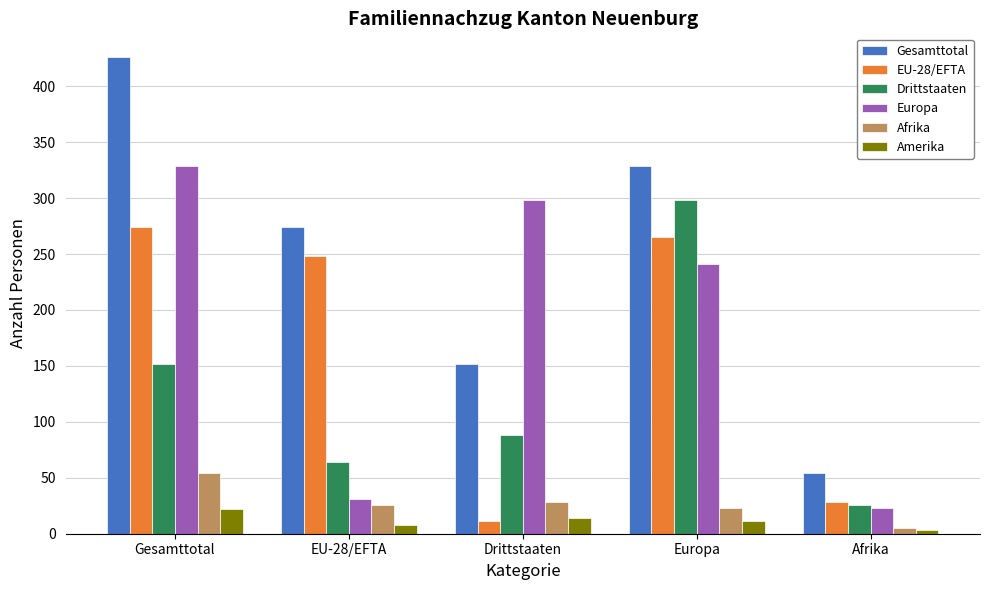

Which series has the largest range (max minus min)?

Gesamttotal